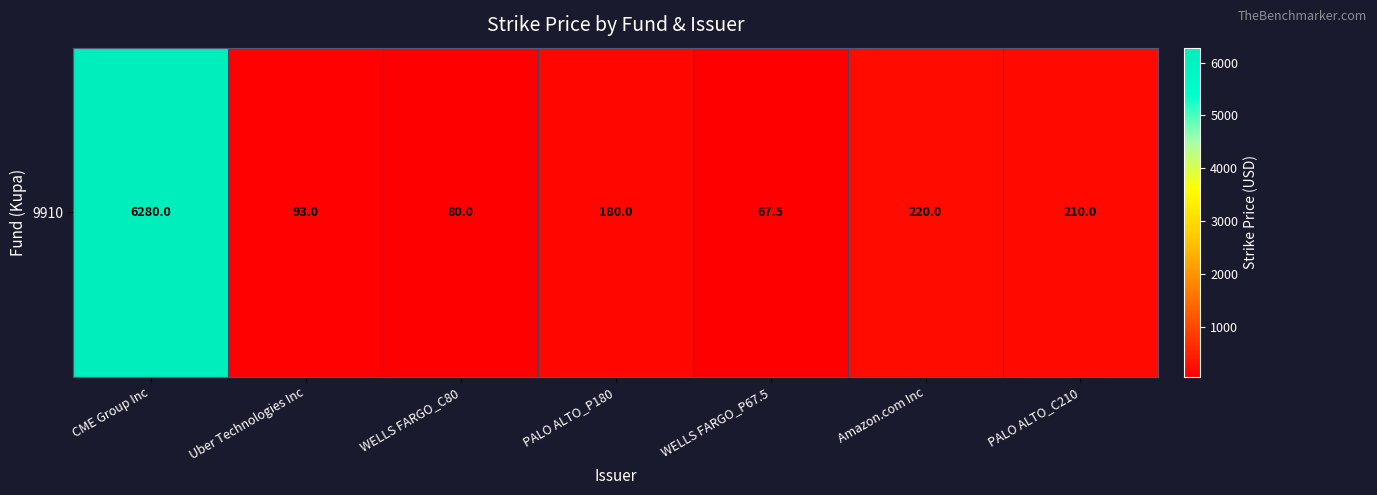

Where does the data first go above 180?

CME Group Inc